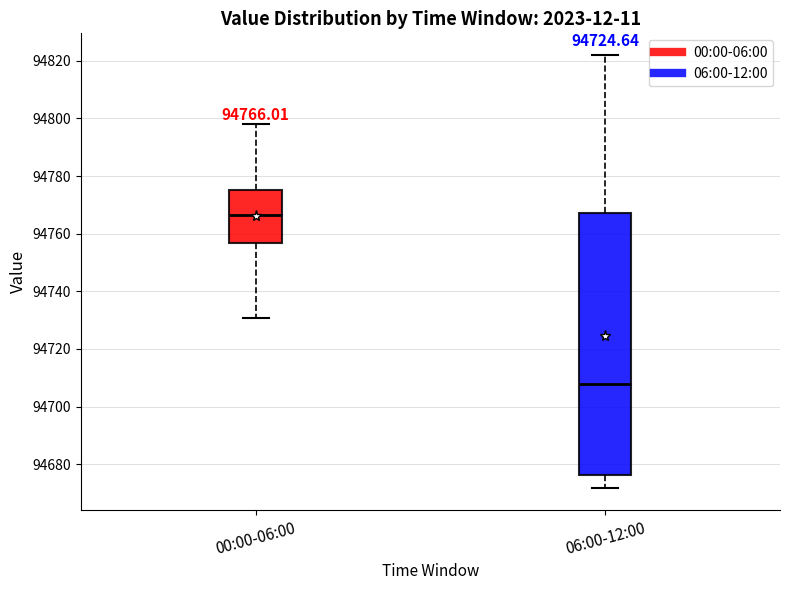

Which box has the lowest median line?

06:00-12:00